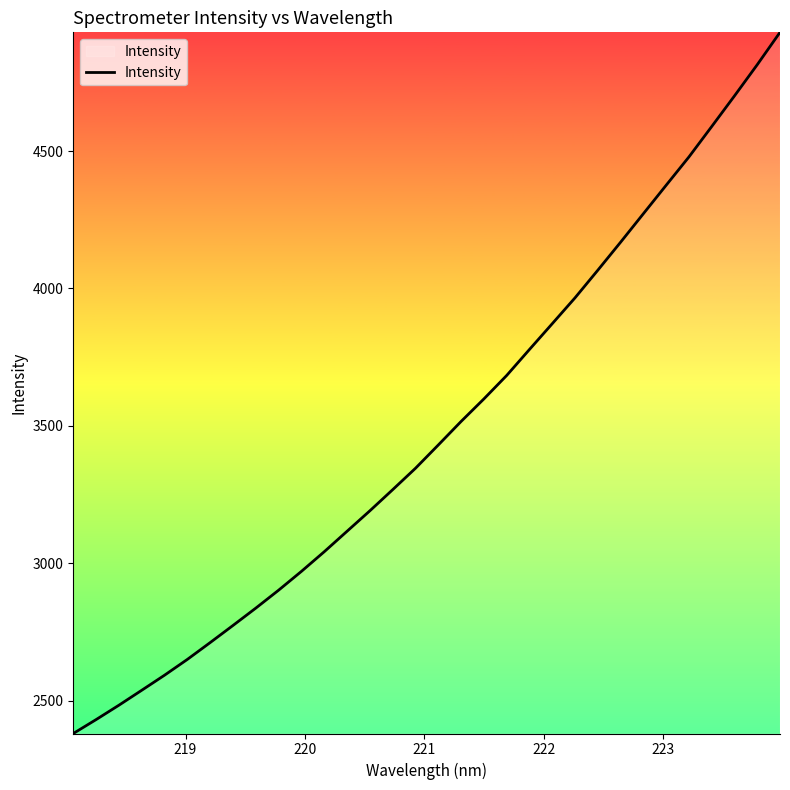

What is the minimum value shown in the chart?

2381.3